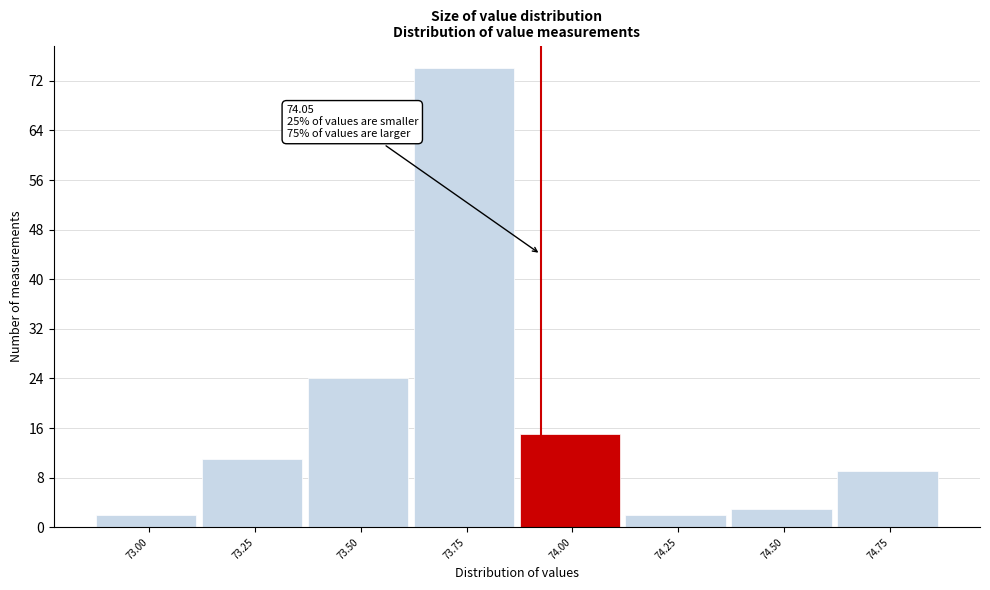

Reading left to right, extract all data points from this chart.

73.00=2	73.25=11	73.50=24	73.75=74	74.00=15	74.25=2	74.50=3	74.75=9